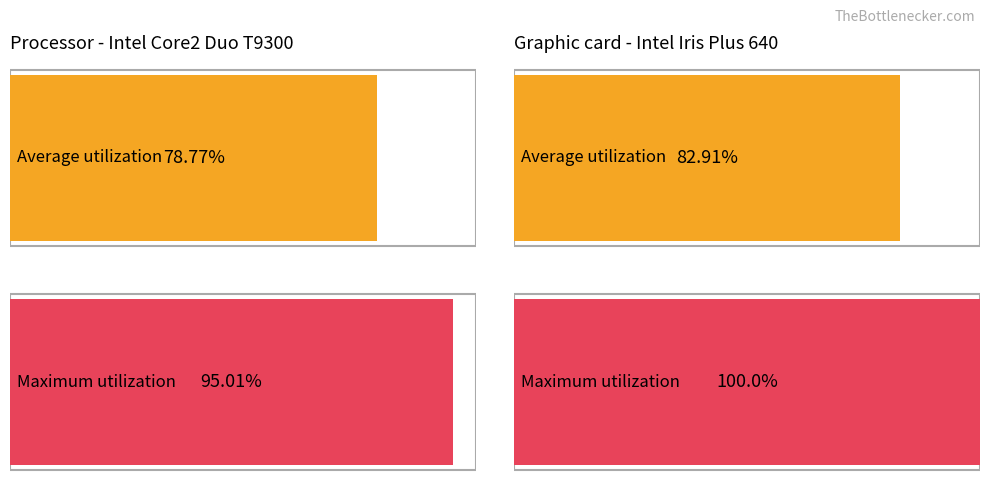

Between 6 and 22, which series saw the biggest shift?

Maximum utilization